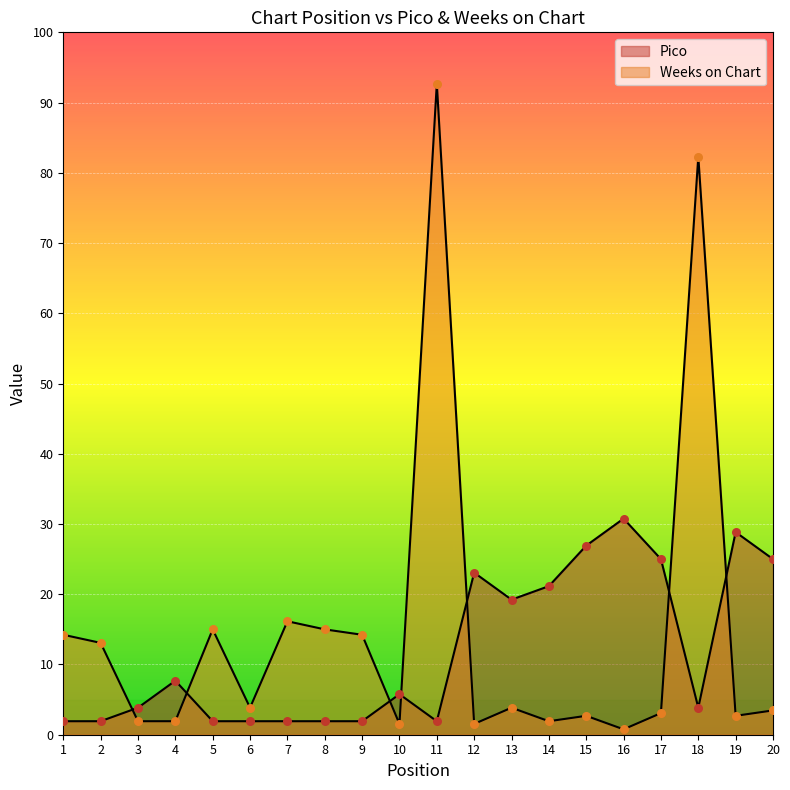

Which series reaches the maximum Y coordinate?

Weeks on Chart